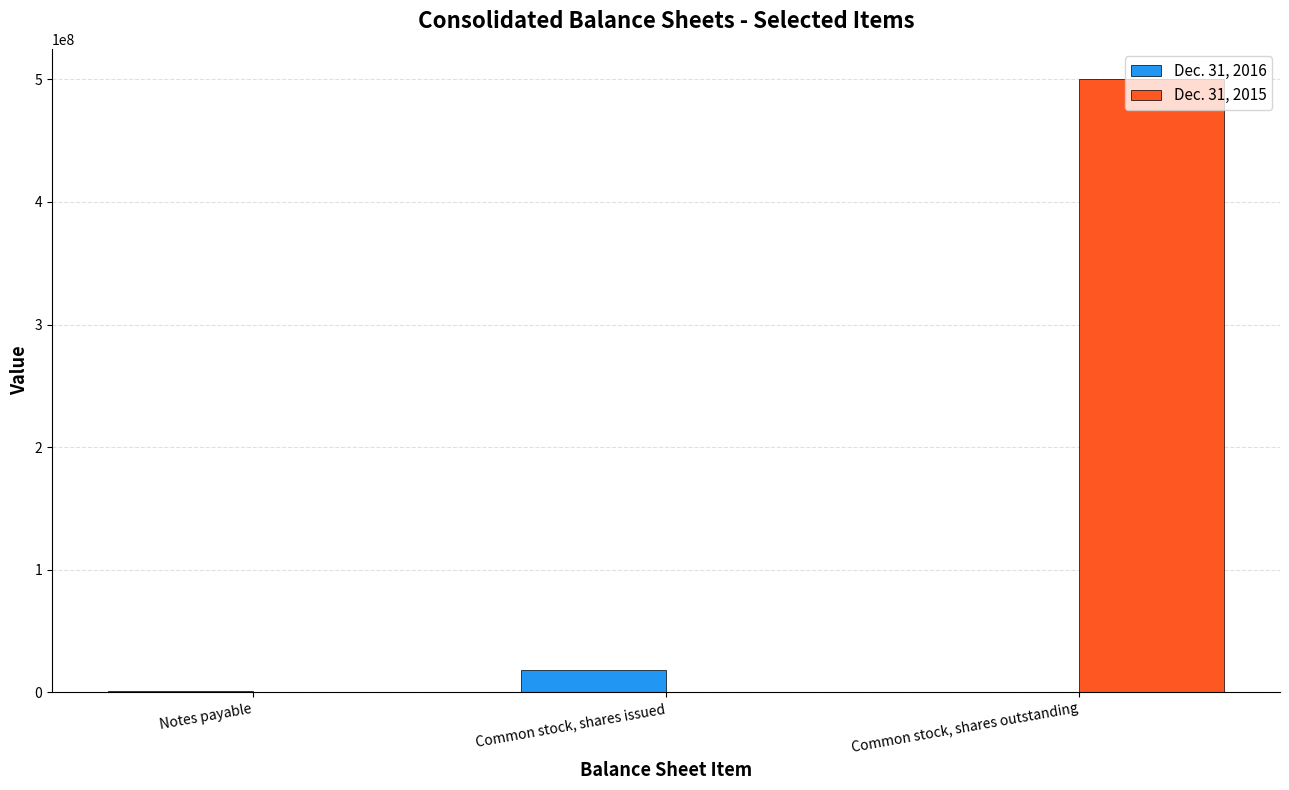

What are all the series names shown in the legend?

Dec. 31, 2016, Dec. 31, 2015